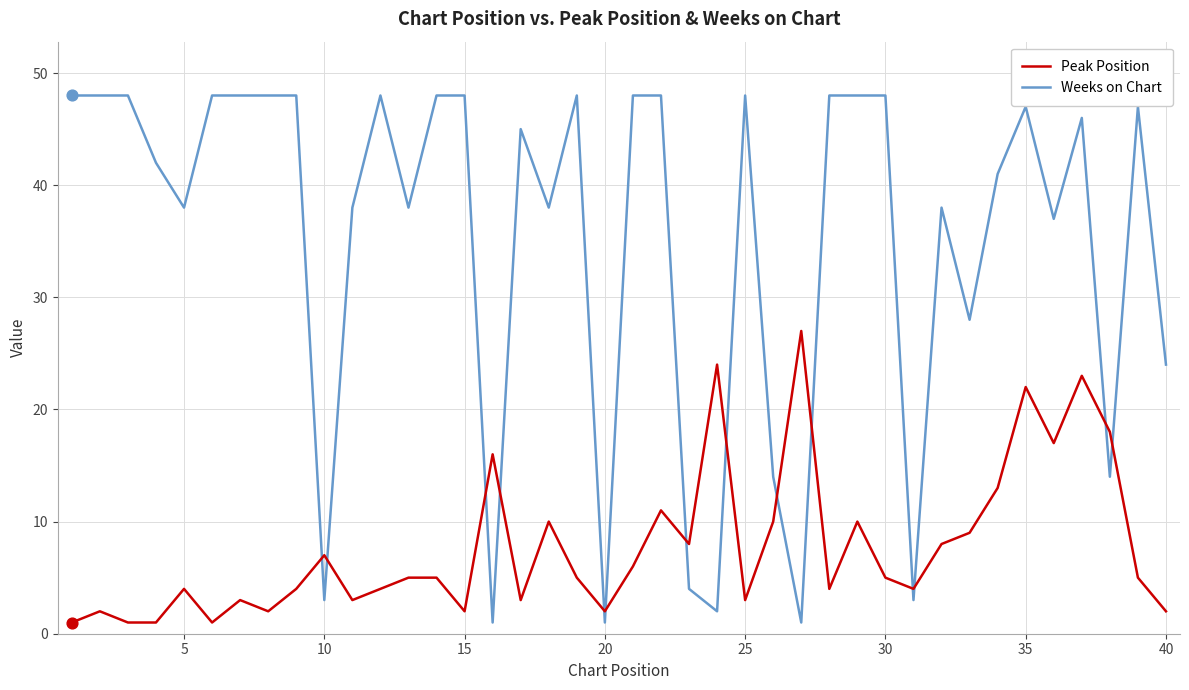

Which series has the largest range (max minus min)?

Weeks on Chart